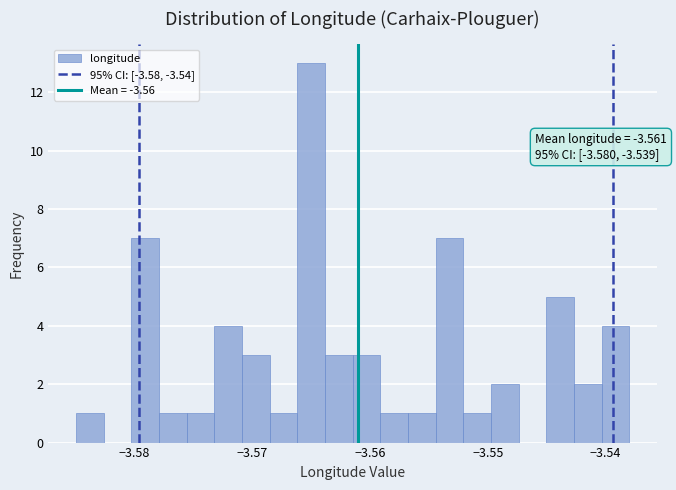

Read against the x-axis, roughly where is the centre of the tallest bar?

-3.565